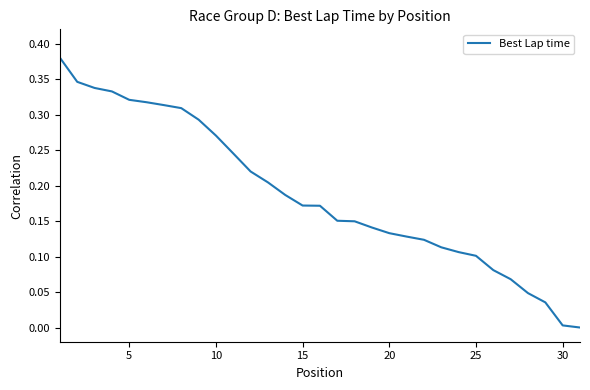

How many lines are shown in the chart?

1